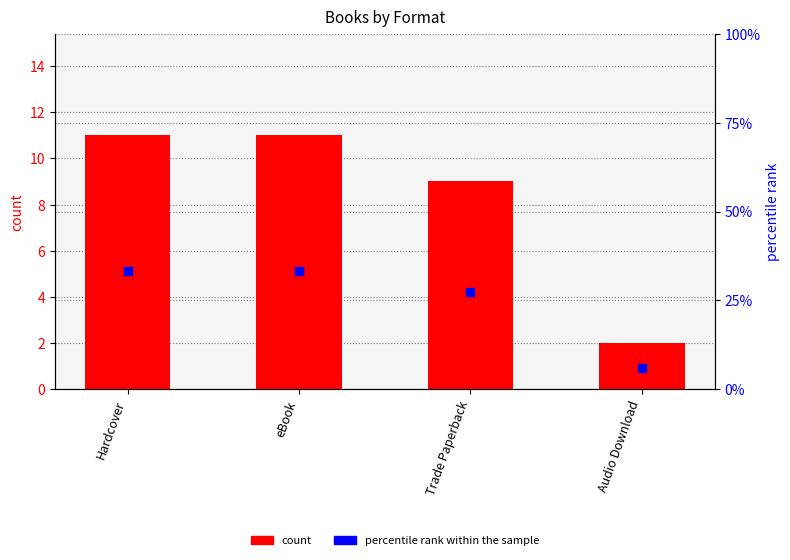

Which series reaches the minimum Y coordinate?

count